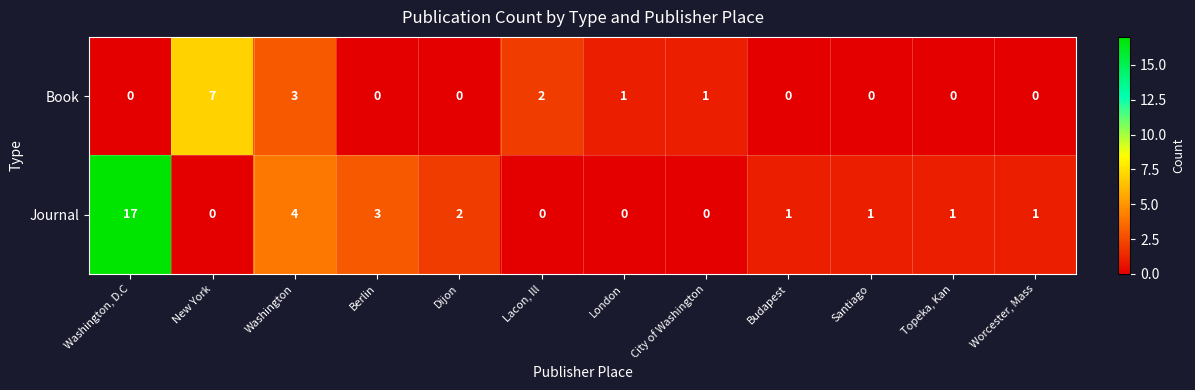

At which category does the chart reach its peak across all series?

Washington, D.C